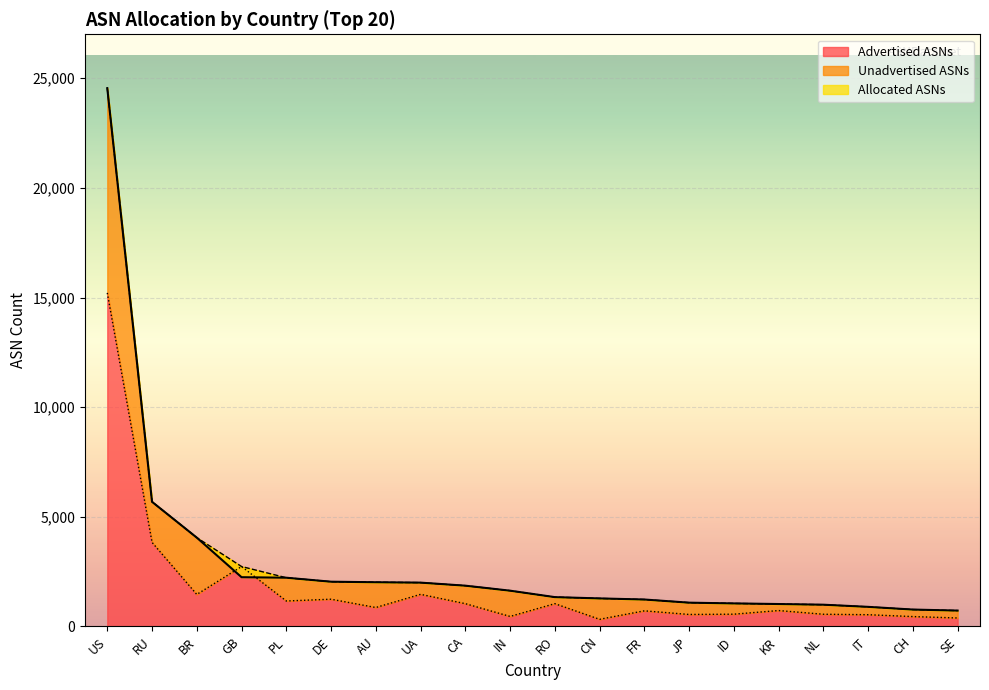

What is the label of the 20th point from the right?

US